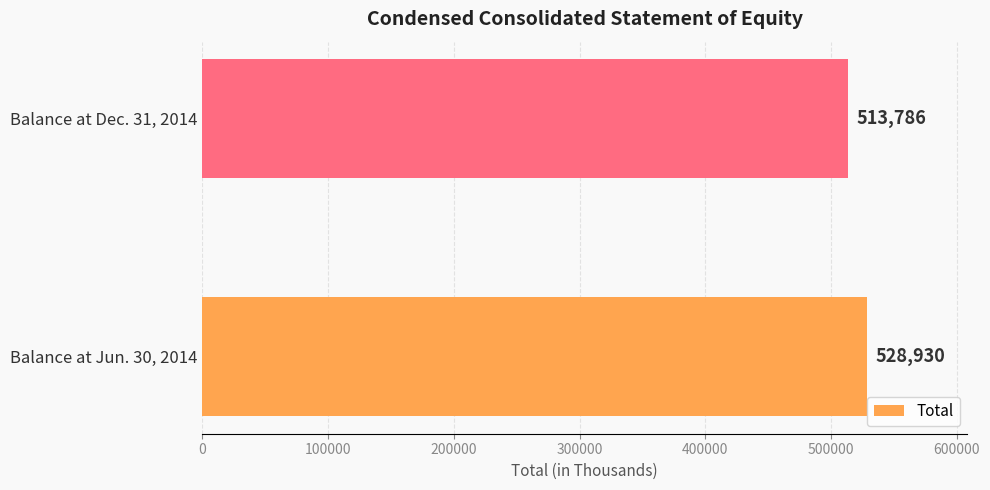

What is the greatest value displayed?

528930